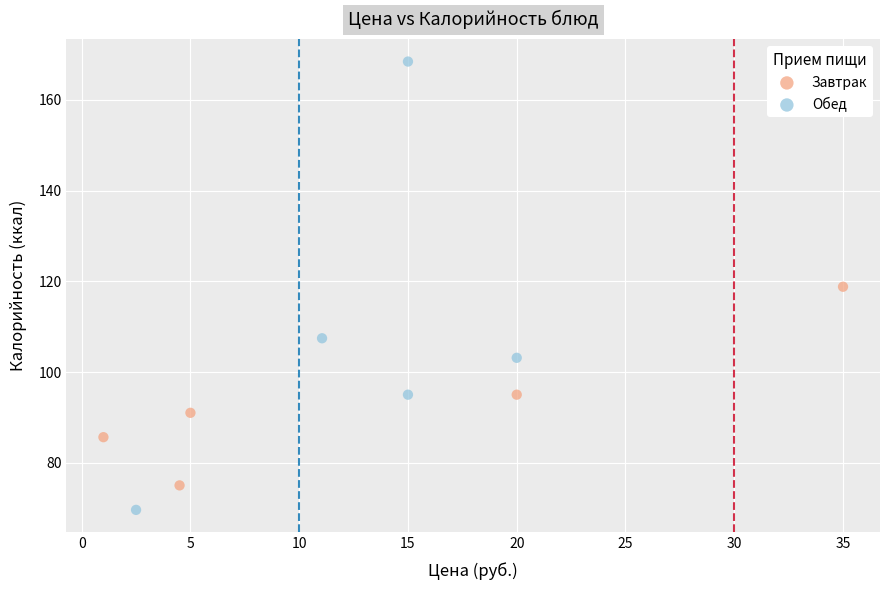

Which series has the widest spread of Y values?

Обед